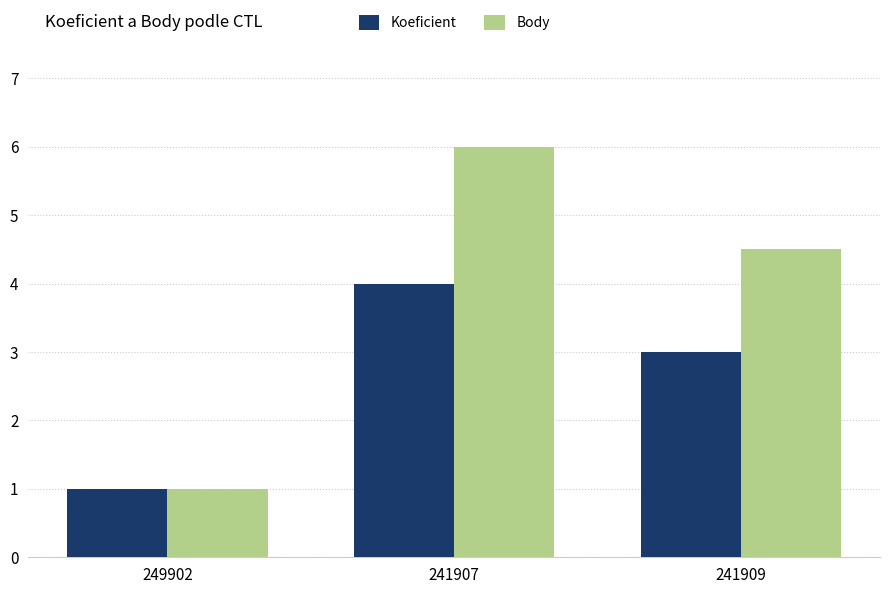

Rank the categories by Body value from lowest to highest.

249902, 241909, 241907